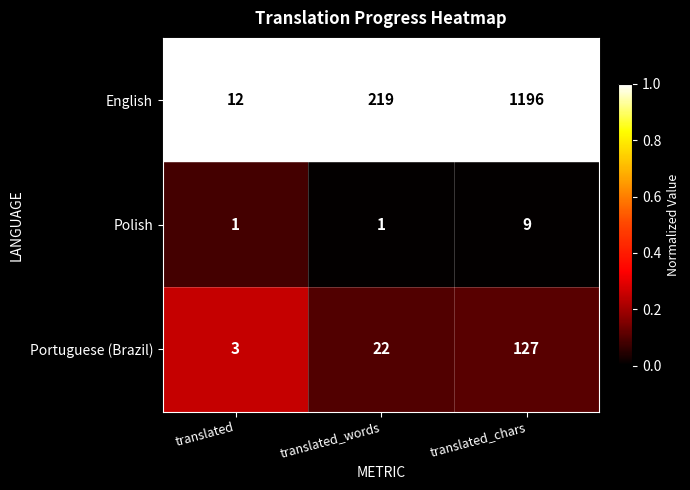

At translated_chars, list the series in order from largest to smallest.

English, Portuguese (Brazil), Polish